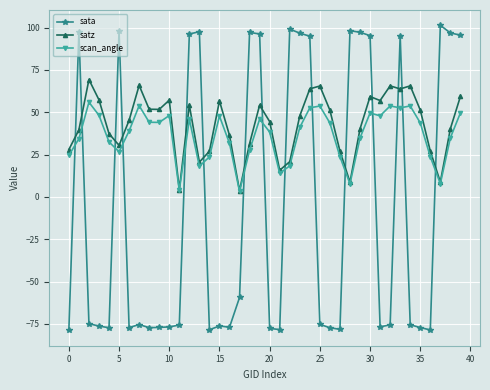

True or false: sata and satz intersect in this chart.

True